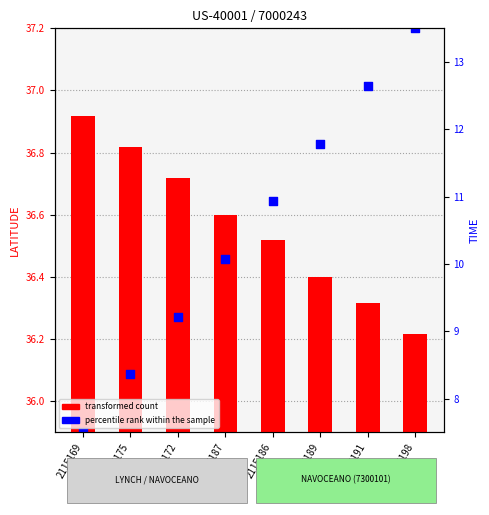

Which series has the largest total across all categories?

transformed count